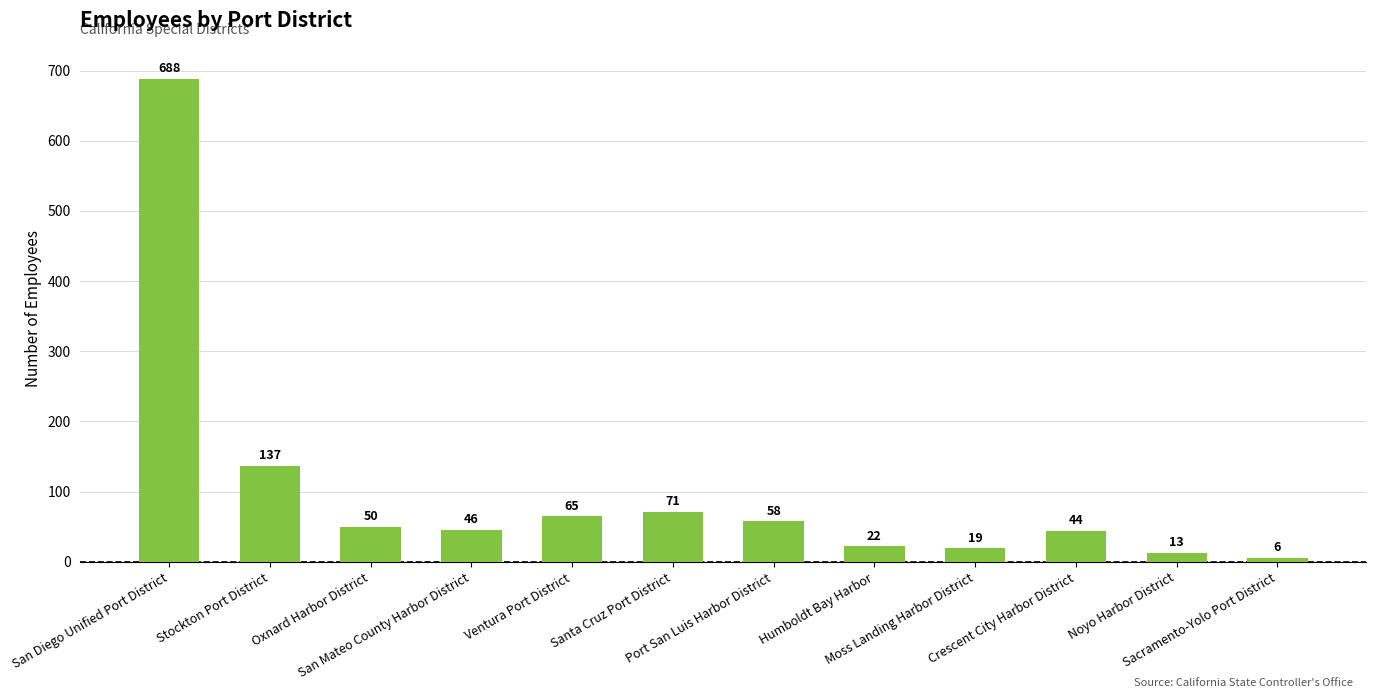

Which category has the lowest value across all series?

Sacramento-Yolo Port District